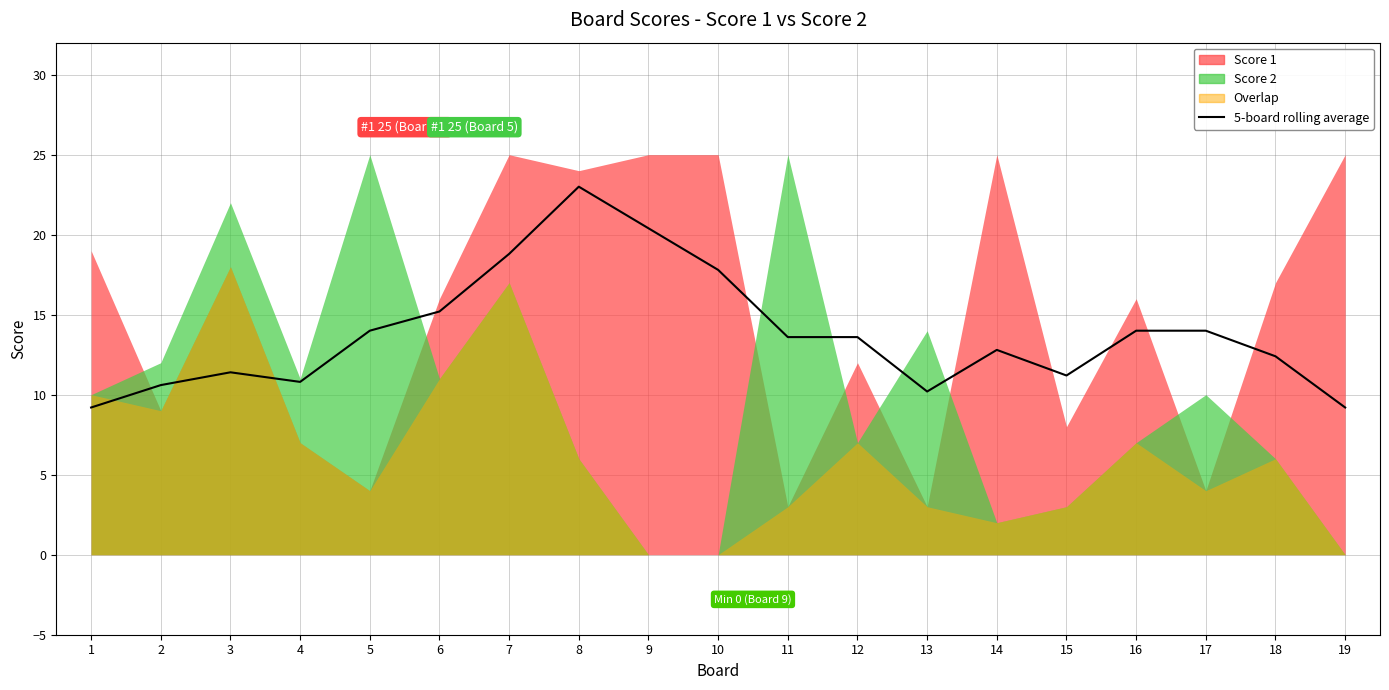

What is the change in value from 13 to 14?

+2.6